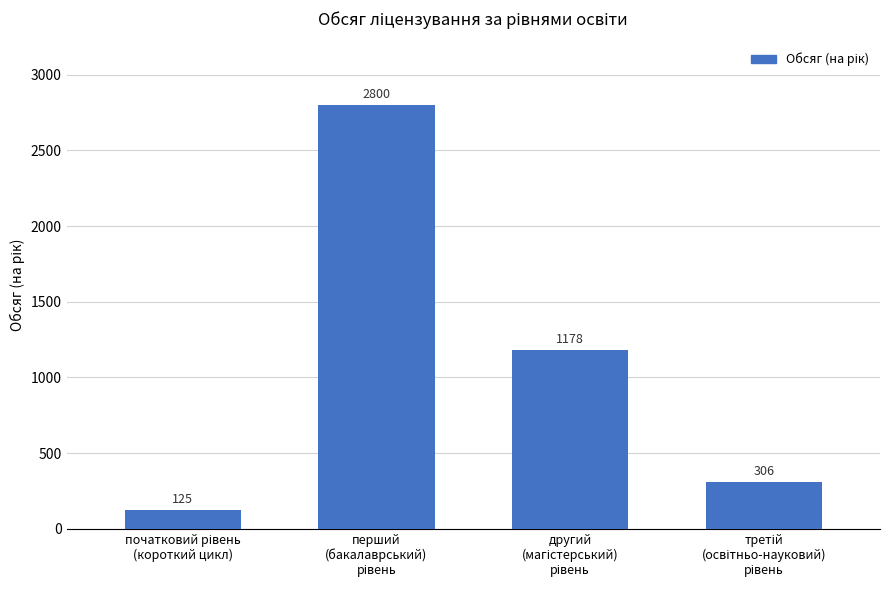

How many bars are there in total?

4